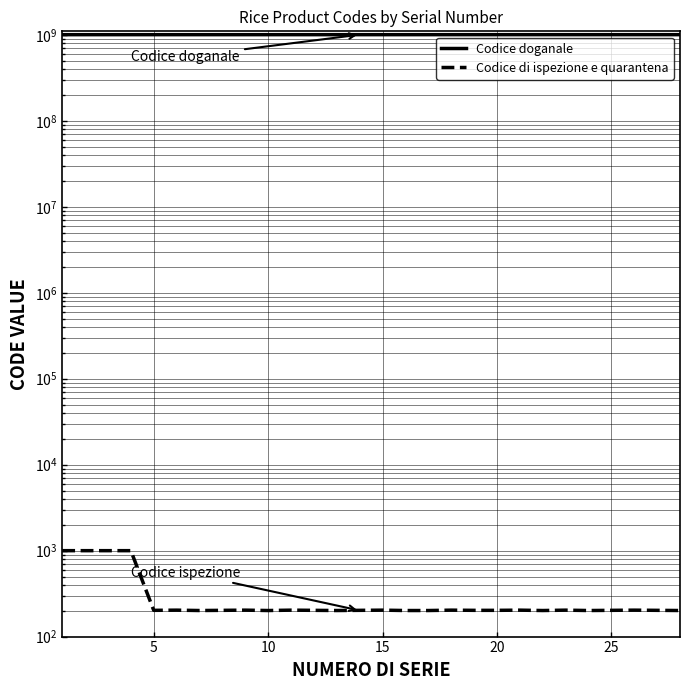

List the series in order of their overall mean, lowest first.

Codice di ispezione e quarantena, Codice doganale